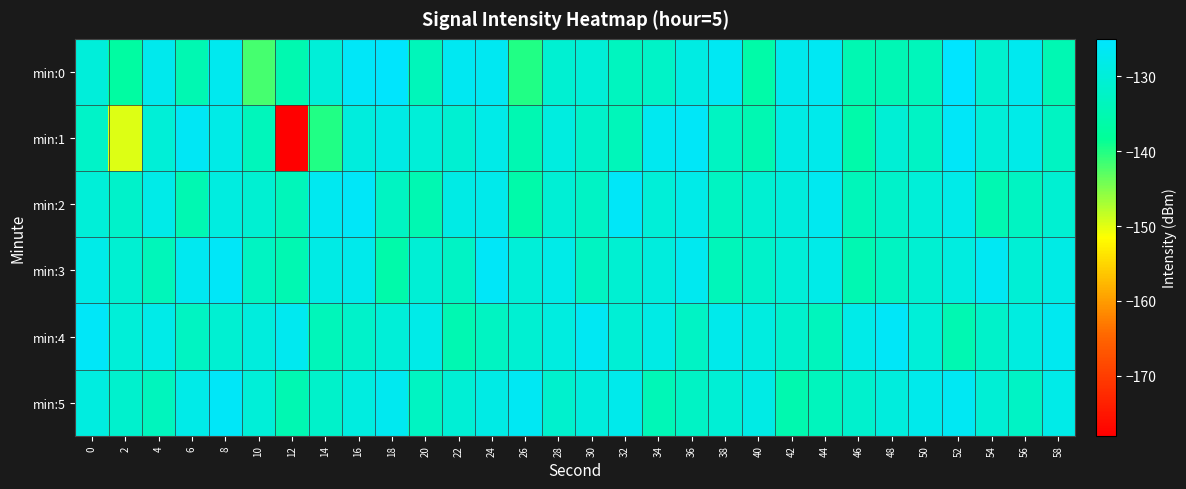

Rank the series by their maximum value, from highest to lowest.

min:0, min:1, min:2, min:3, min:4, min:5